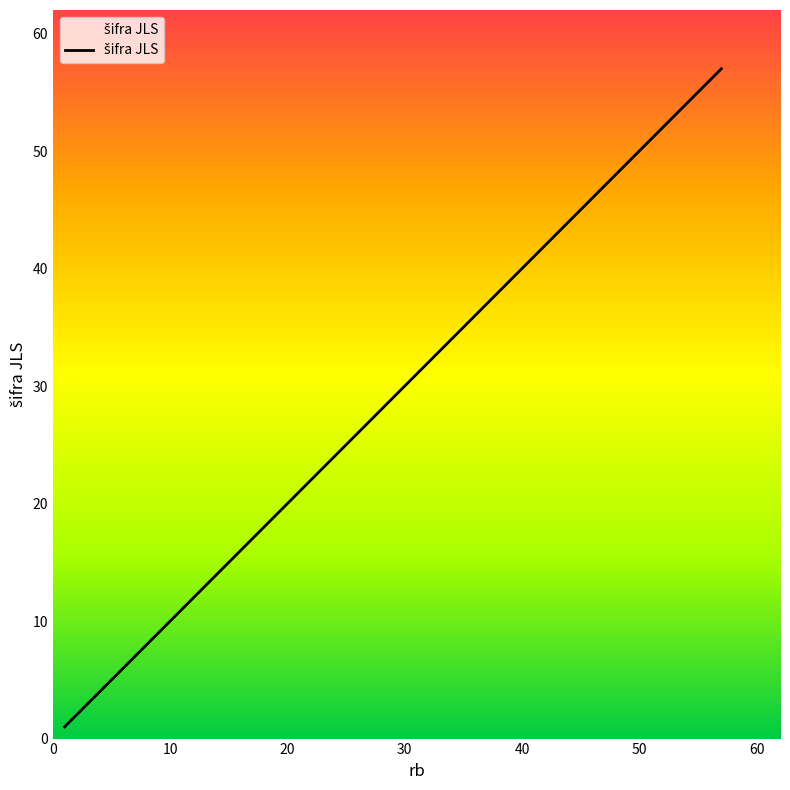

What is the difference between the maximum and minimum values?

56